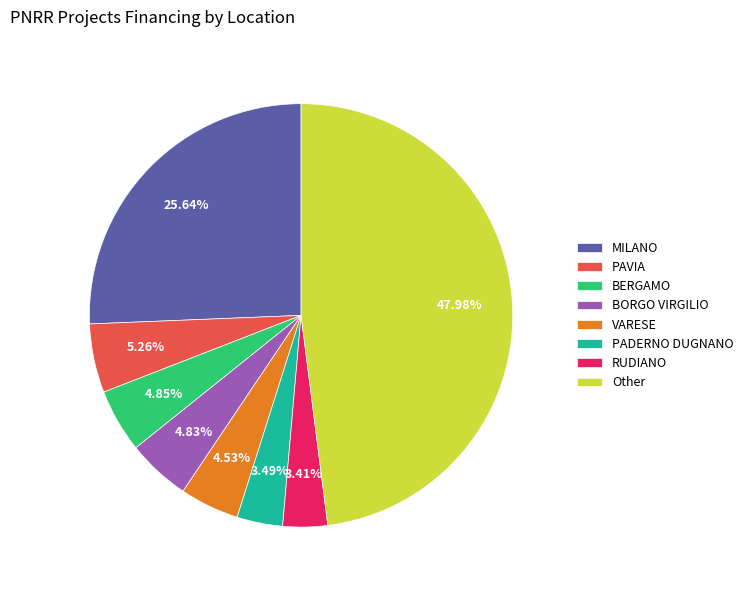

Combined, do PADERNO DUGNANO and MILANO account for over 50%?

No